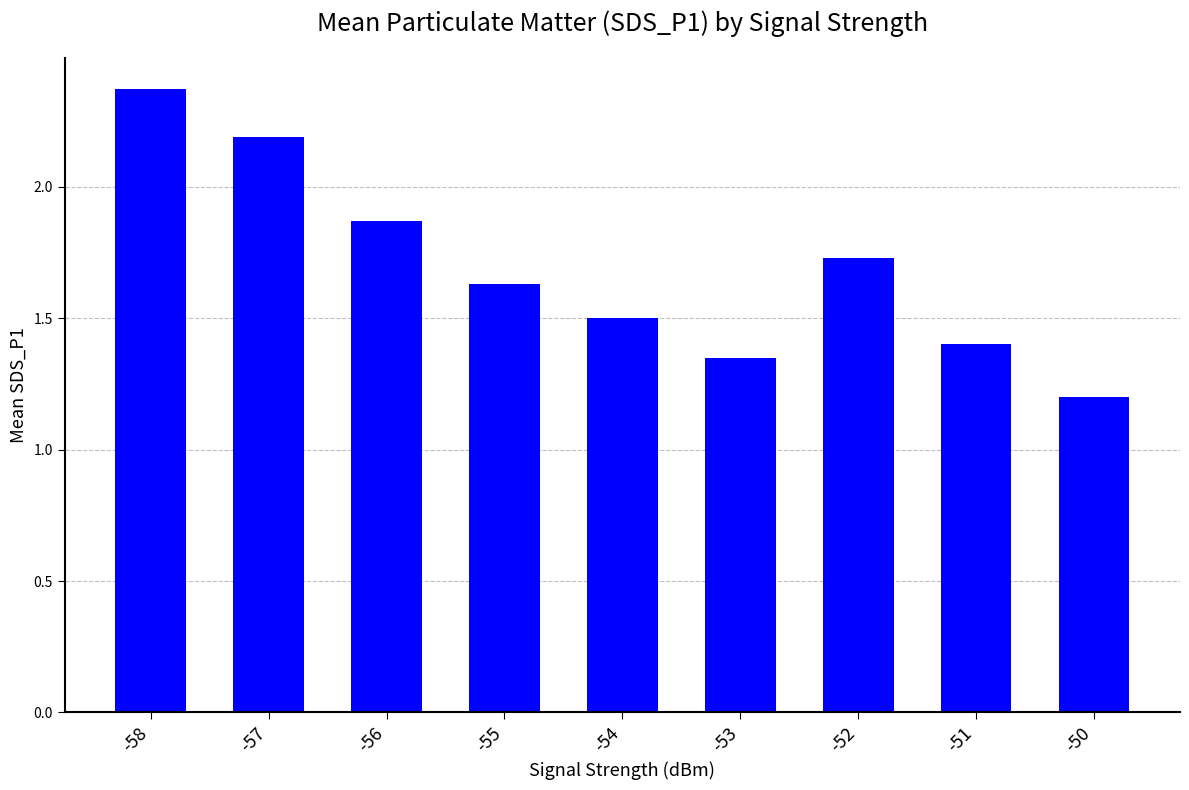

What is the value of the 5th bar from the left?

1.5